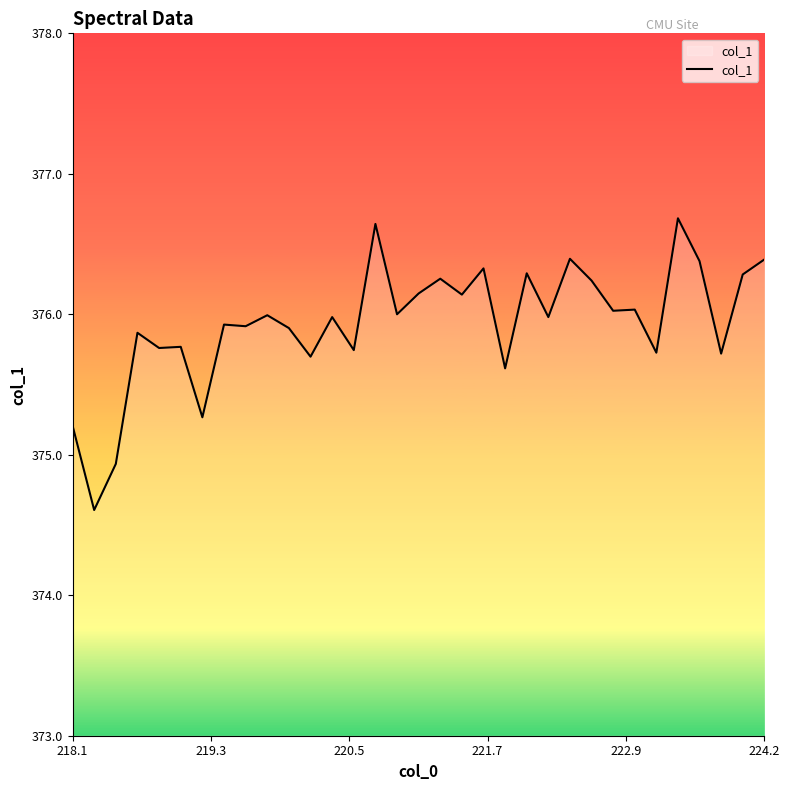

Count the number of categories in the chart.

33